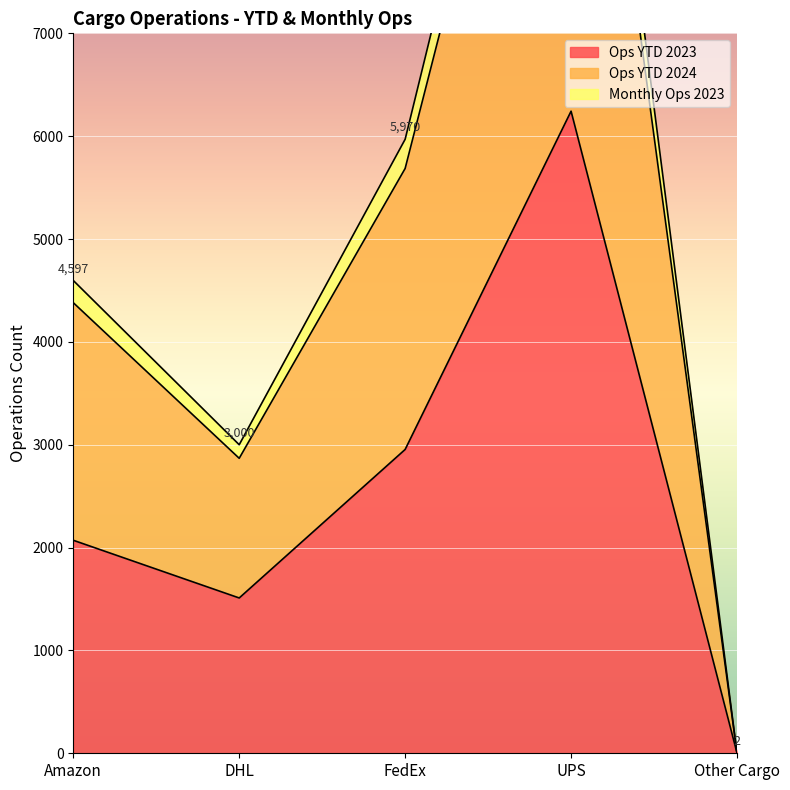

Which series changed the most between DHL and UPS?

Ops YTD 2024